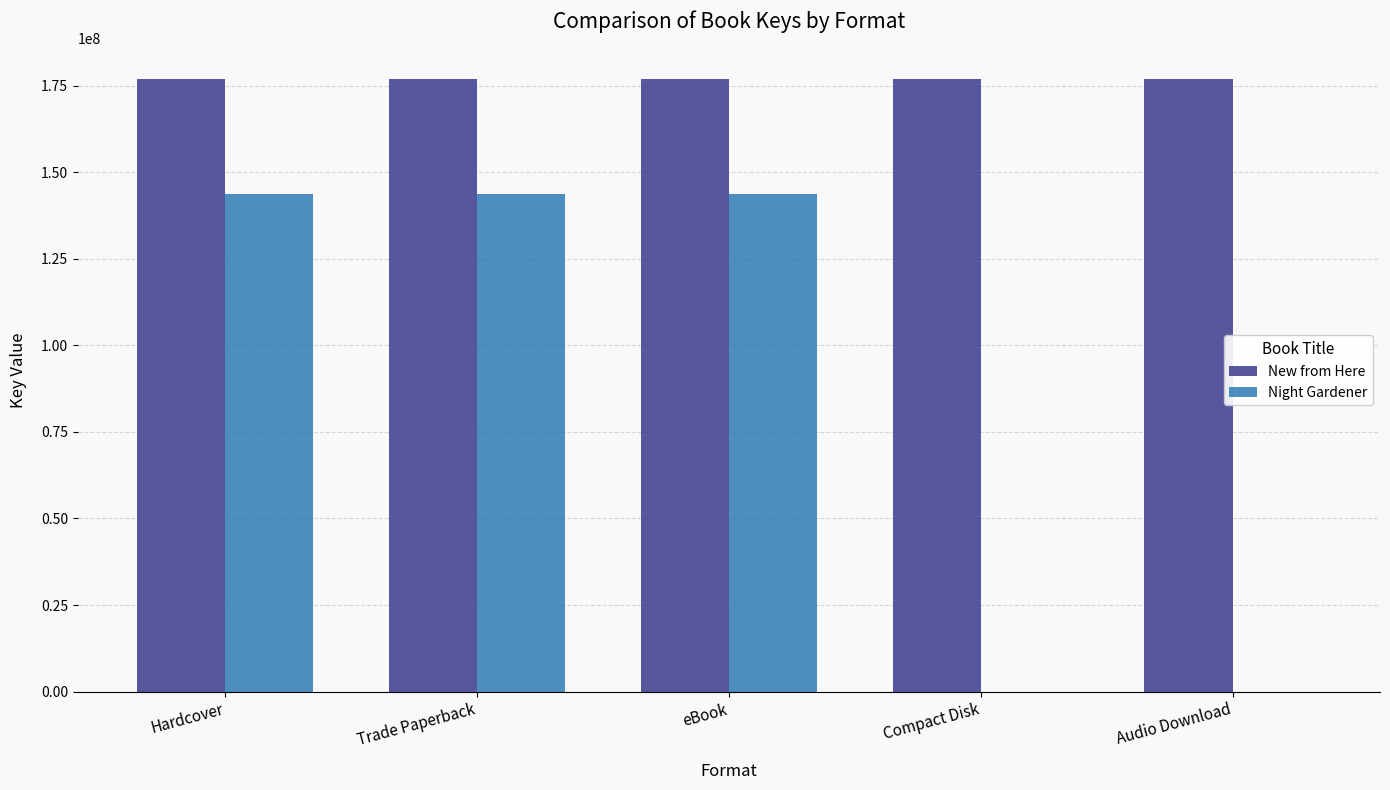

What is the maximum value for Night Gardener?

143757973